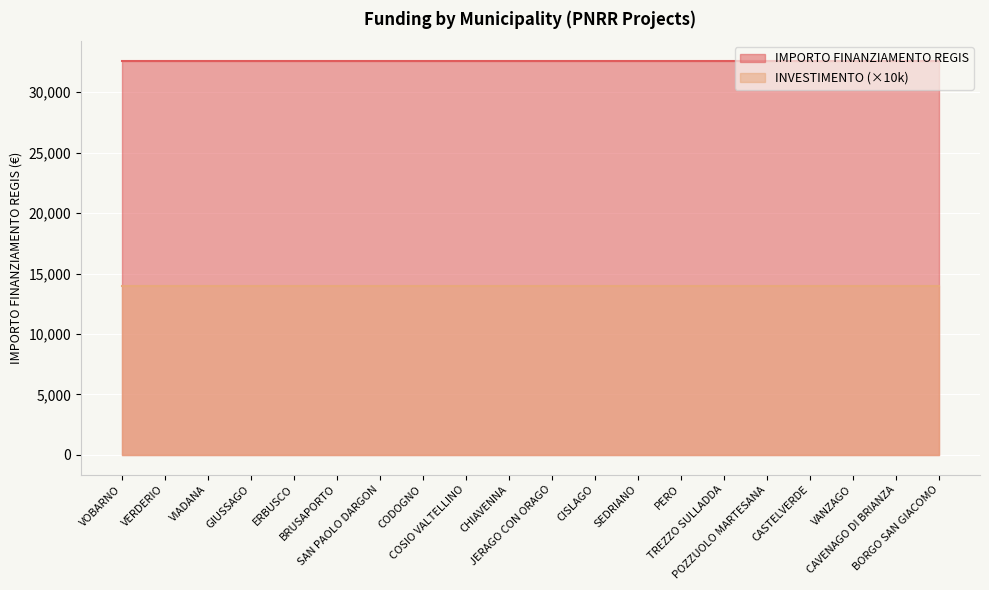

At how many categories does at least one series exceed 13276?

20